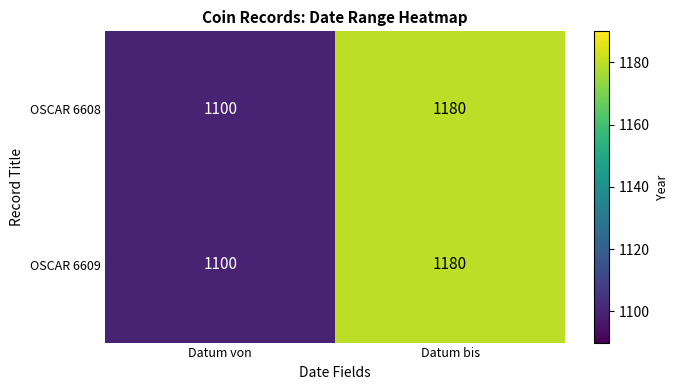

What is the sum of the OSCAR 6608 values at Datum bis and Datum von?

2280